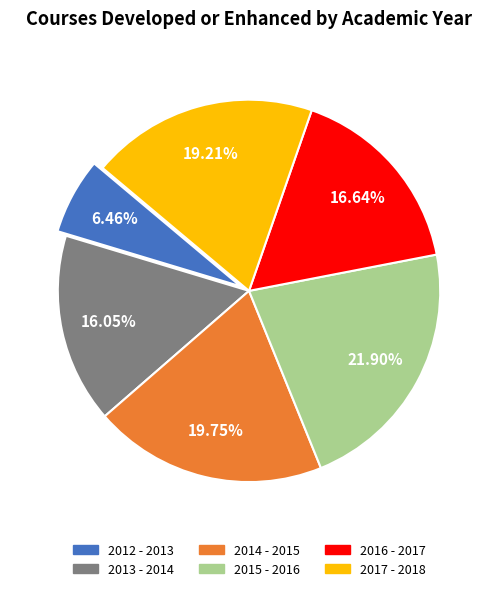

Which category has the smallest portion of the pie?

2012 - 2013